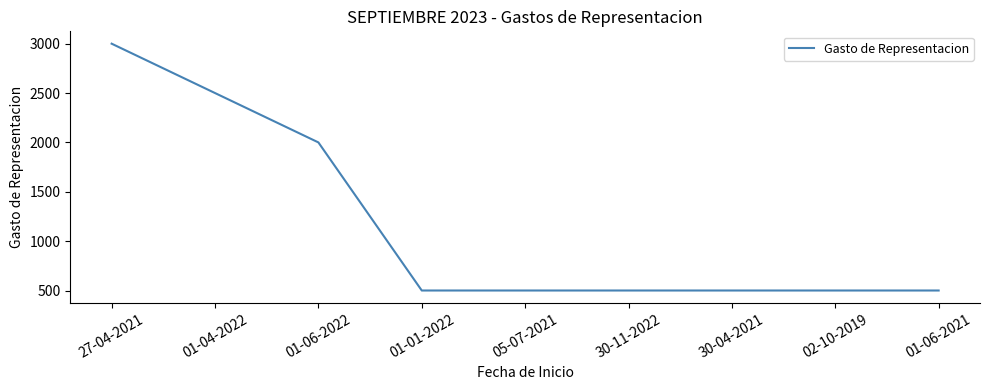

True or false: the data shows 3000 at 27-04-2021.

True